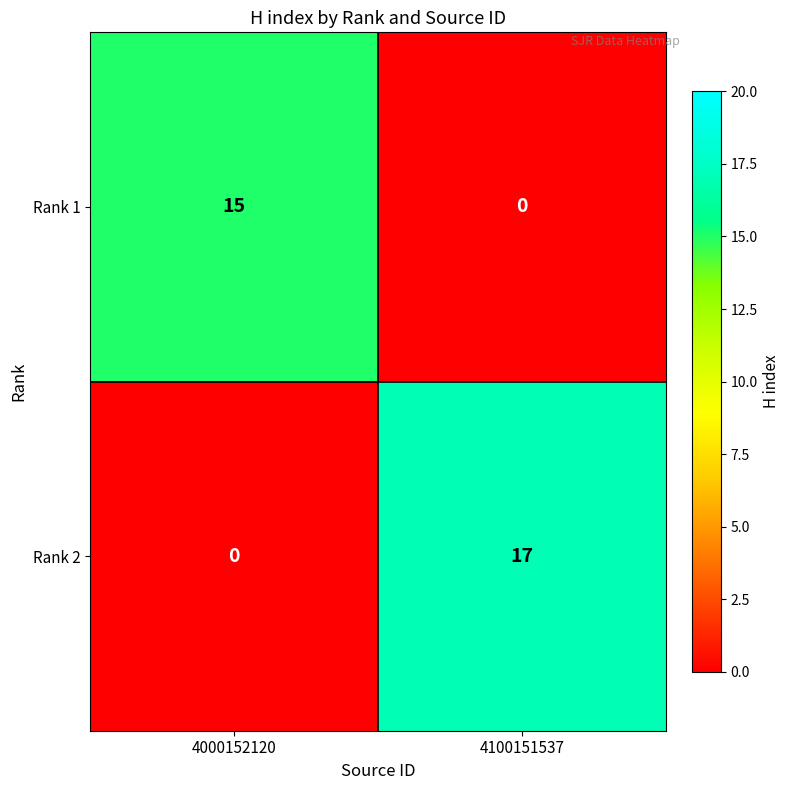

The Rank 2 series shows 0 at 4000152120. True or false?

True